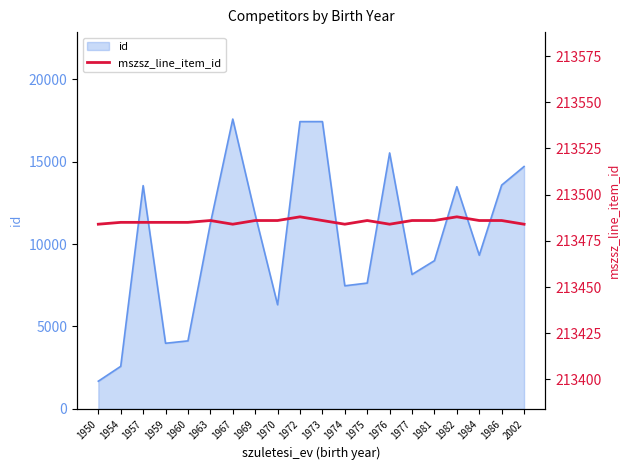

Reading left to right, extract all data points from this chart.

1950=213484	1954=213485	1957=213485	1959=213485	1960=213485	1963=213486	1967=213484	1969=213486	1970=213486	1972=213488	1973=213486	1974=213484	1975=213486	1976=213484	1977=213486	1981=213486	1982=213488	1984=213486	1986=213486	2002=213484